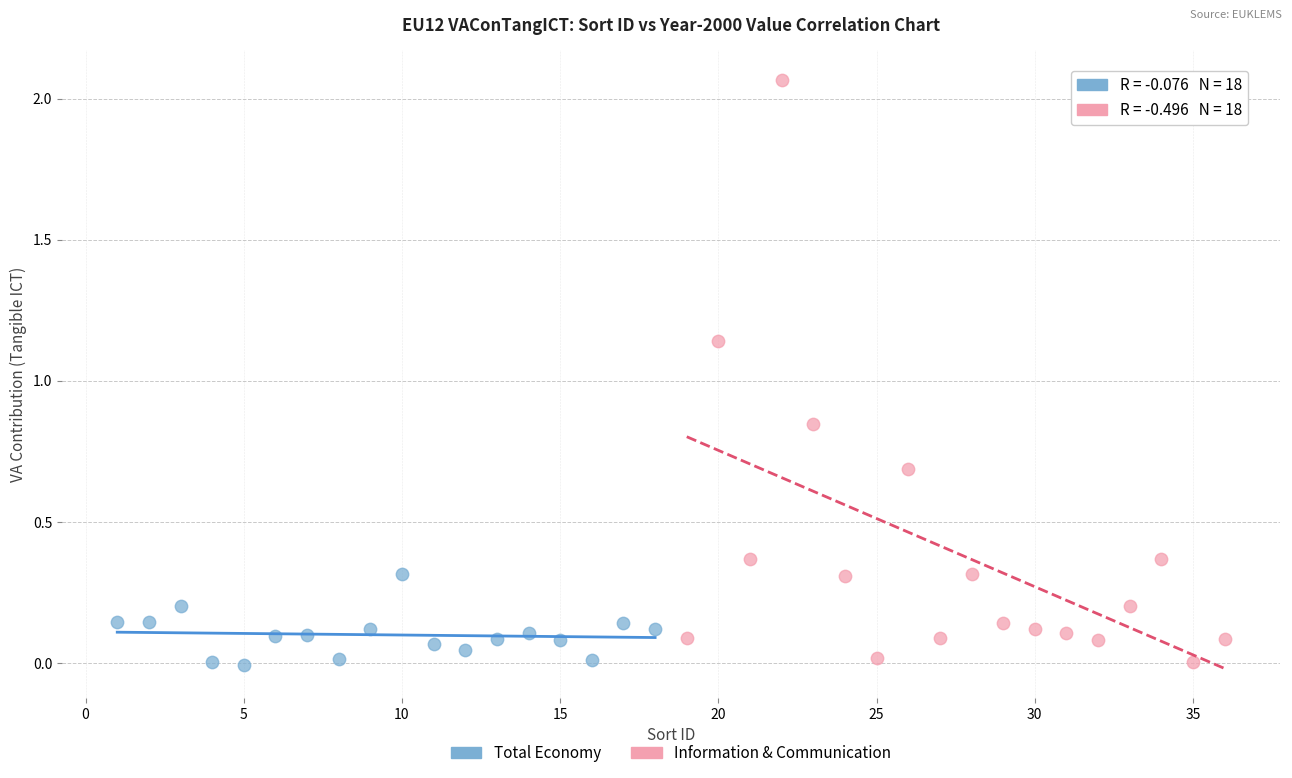

Which series reaches the maximum Y coordinate?

Information & Communication